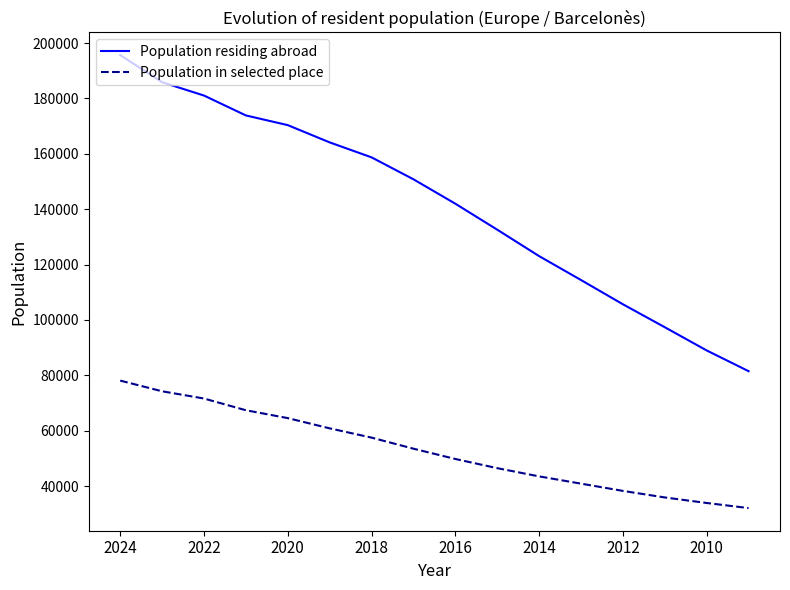

What is the difference between the second highest and minimum values in the Population residing abroad series?

104360